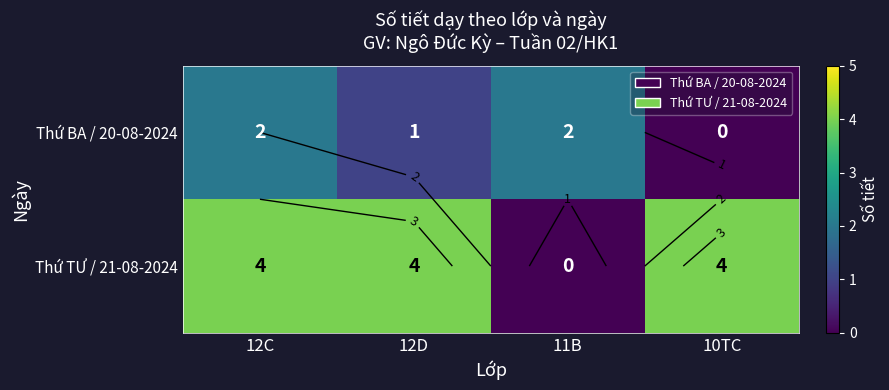

How many values in Thứ TƯ / 21-08-2024 are above zero?

3